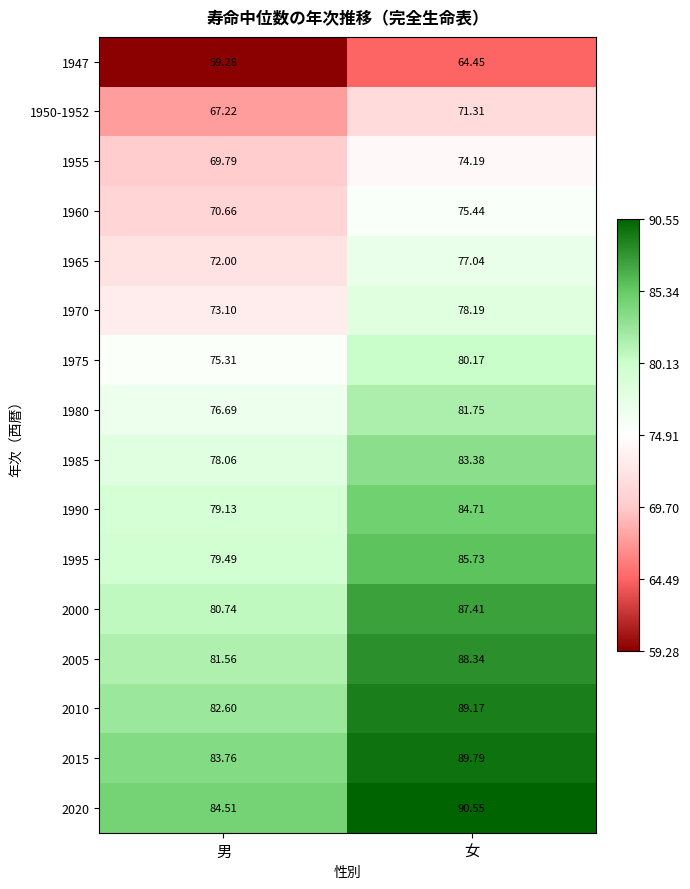

Is the value of 2015 at 女 greater than the value of 1960 at 男?

Yes